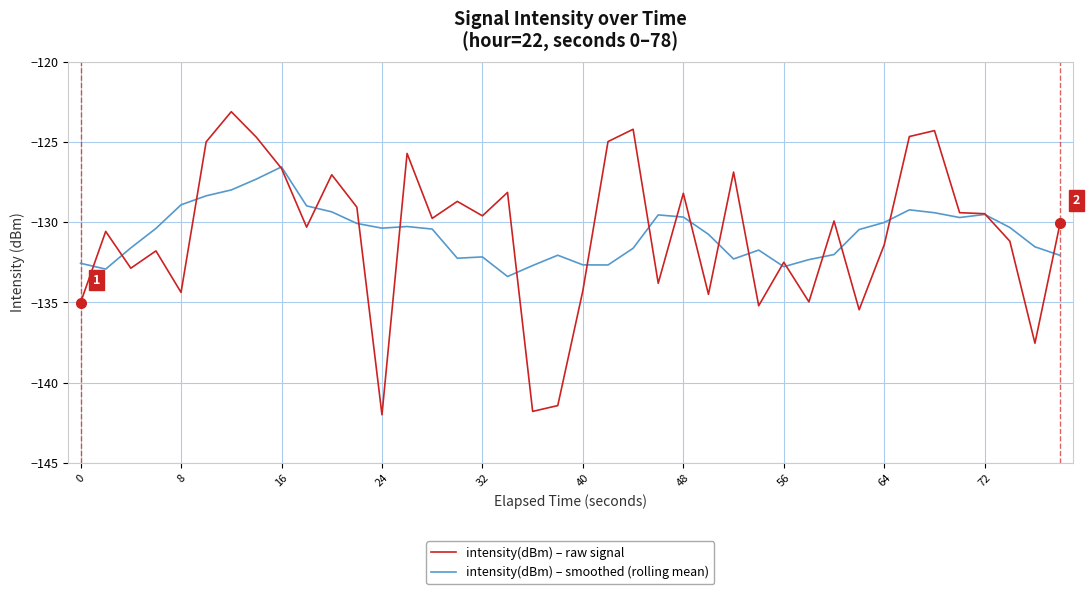

List the series in order of their peak value, lowest first.

intensity(dBm) – smoothed (rolling mean), intensity(dBm) – raw signal